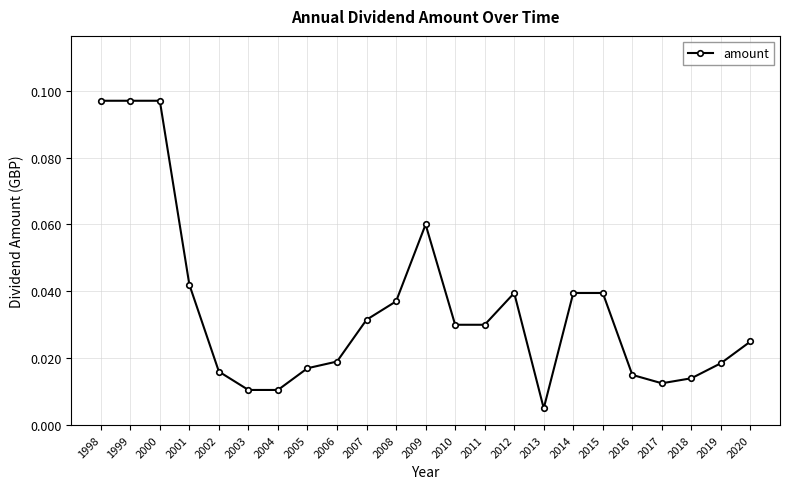

At which category does the chart reach its minimum across all series?

2013